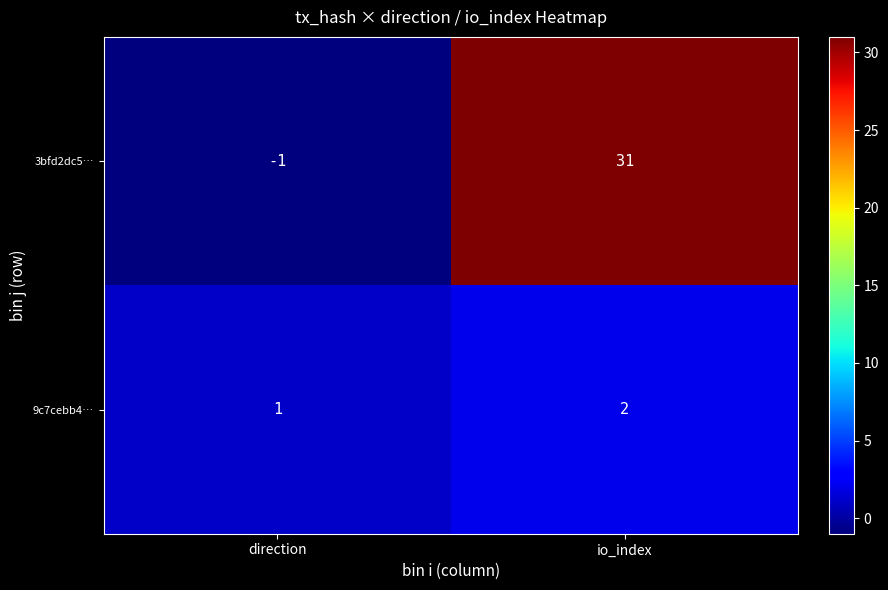

Between direction and io_index, which series saw the biggest shift?

3bfd2dc5…